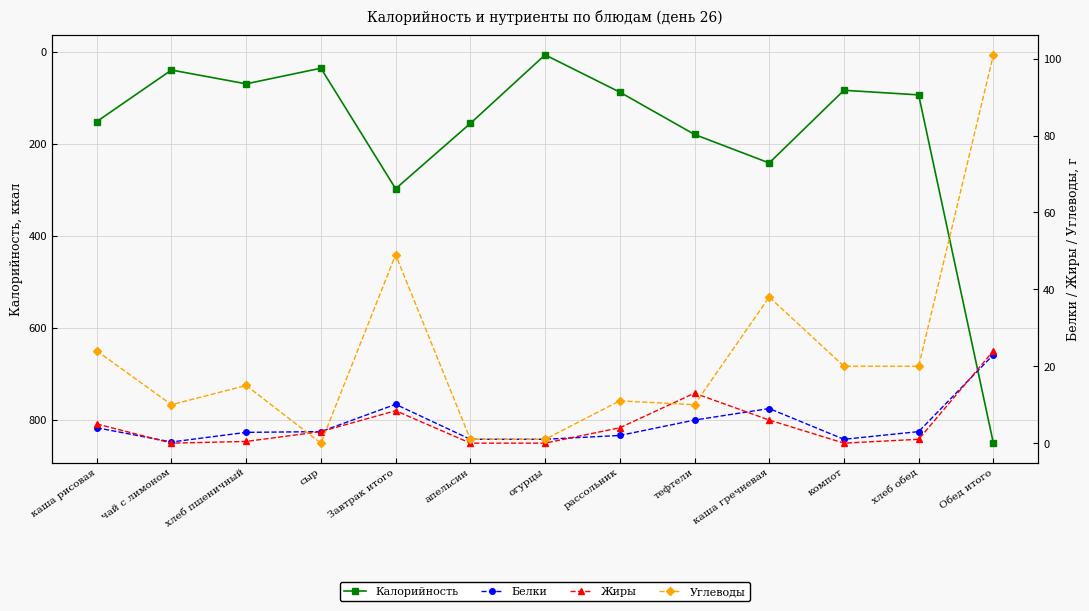

Which series has the largest total across all categories?

Калорийность